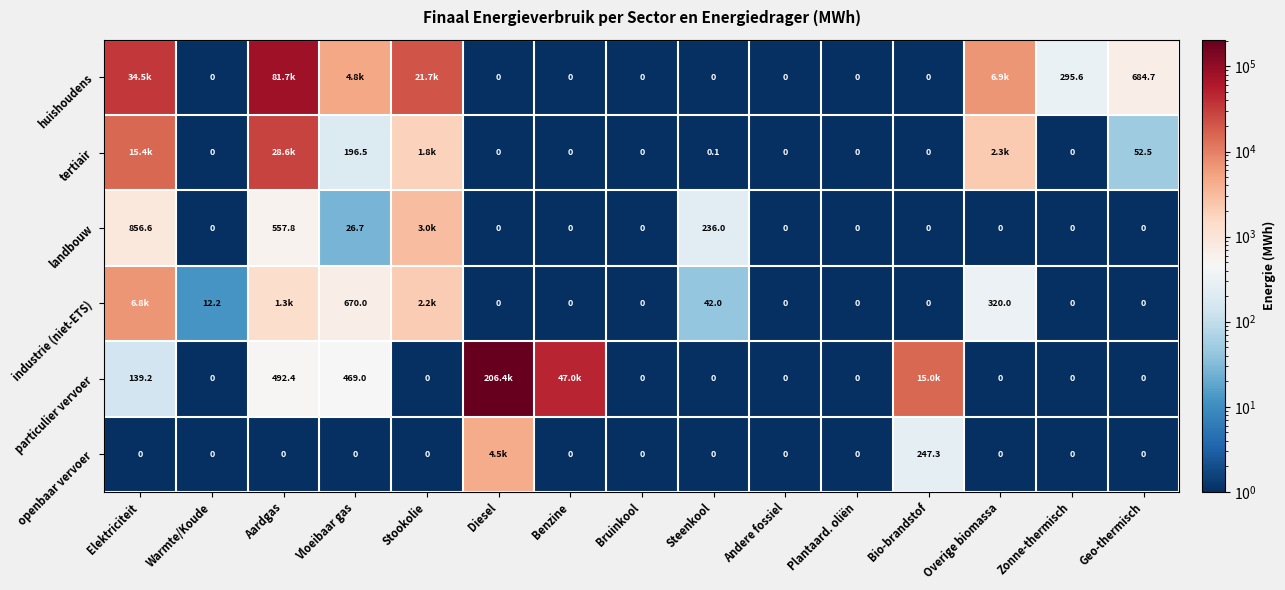

Which series has the largest total across all categories?

particulier vervoer